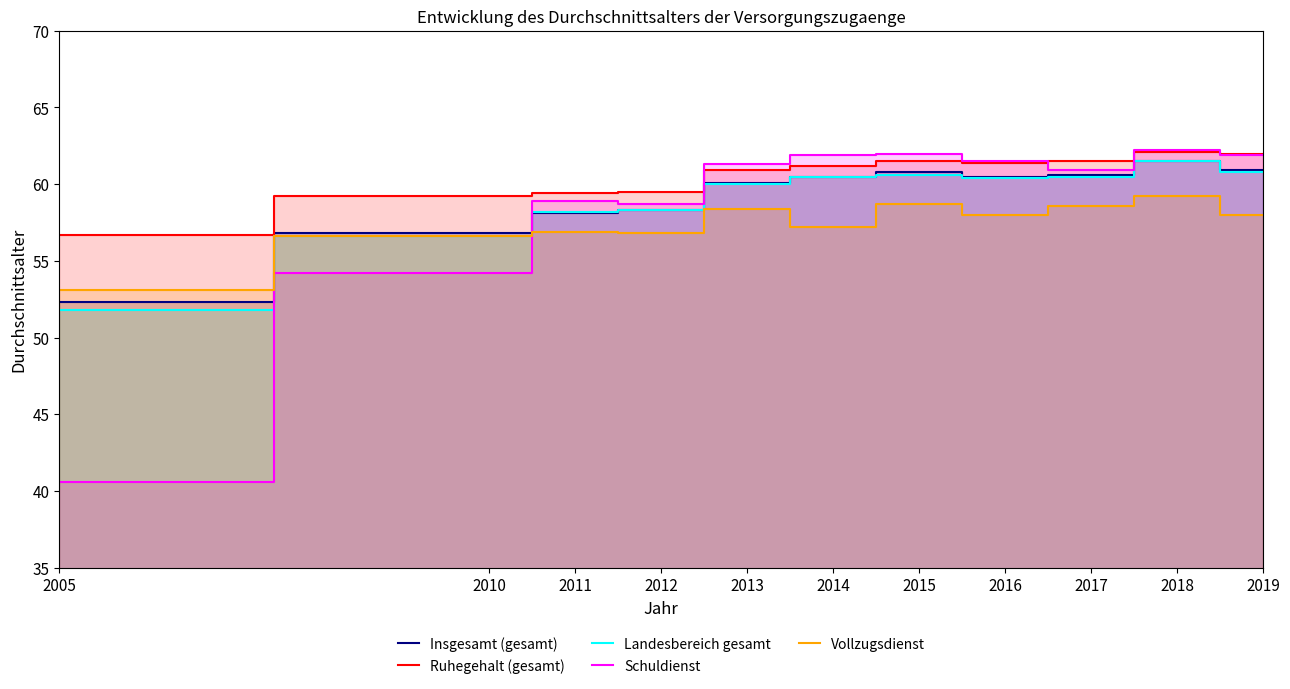

At which category is the sum across all series the highest?

2018